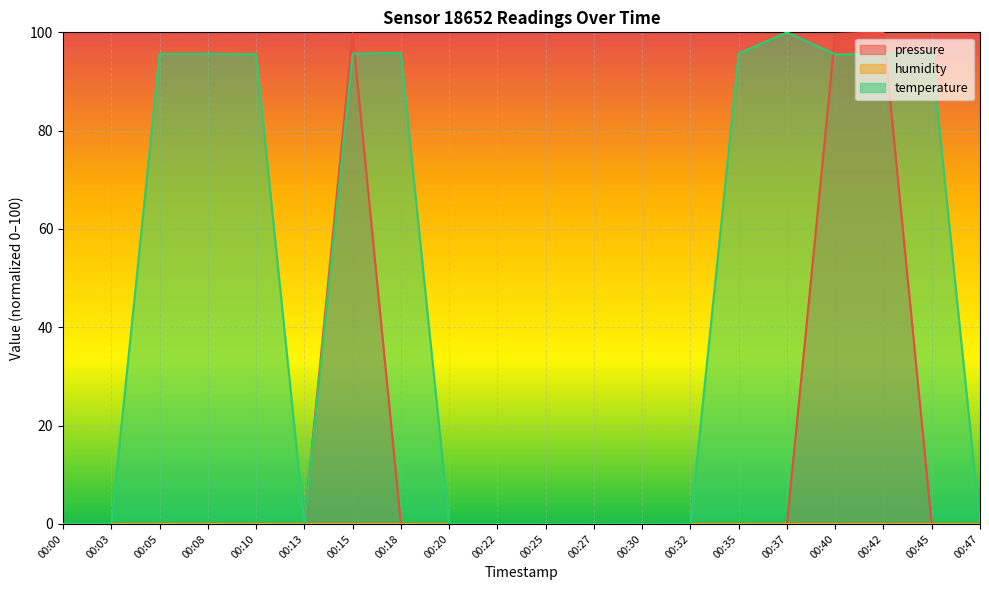

Which series has the widest spread of values?

pressure